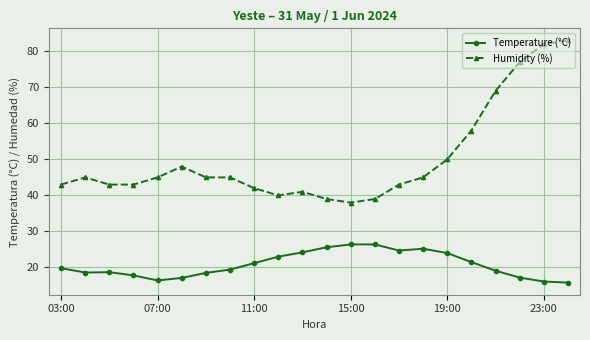

Which series has the widest spread of values?

Humidity (%)